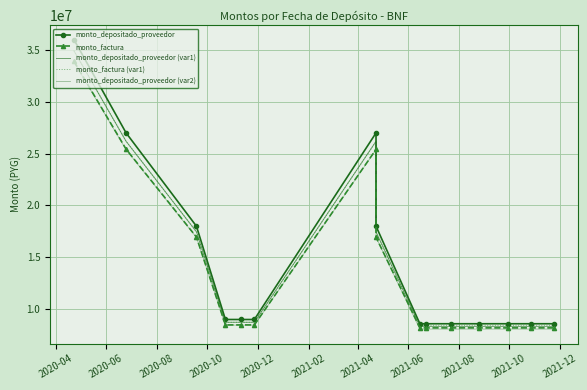

What is the difference between the second highest and second lowest values in the monto_depositado_proveedor (var2) series?

17304545.5